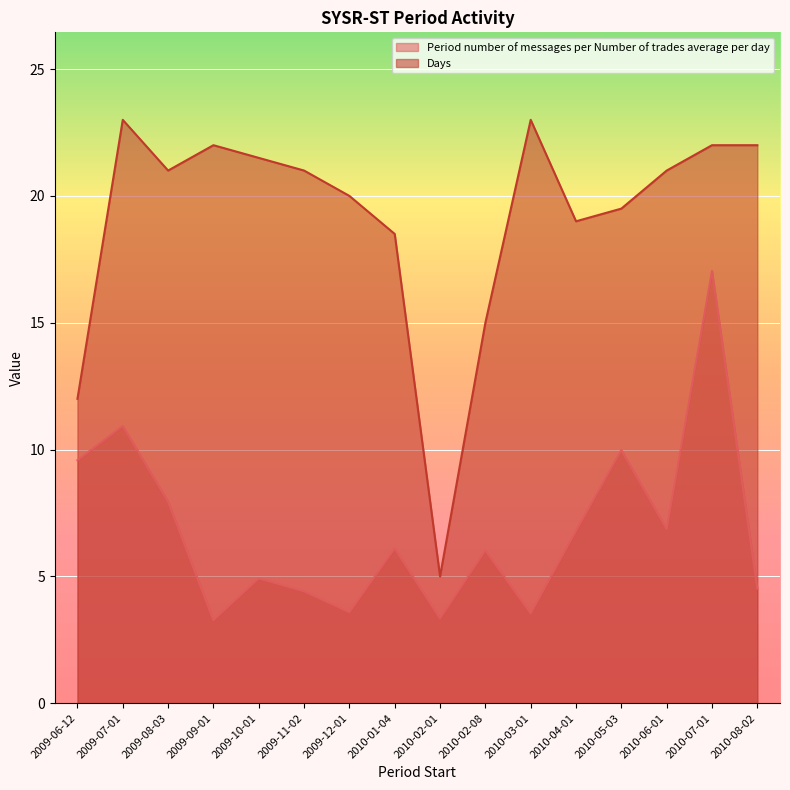

At which category is the sum across all series the highest?

2010-07-01